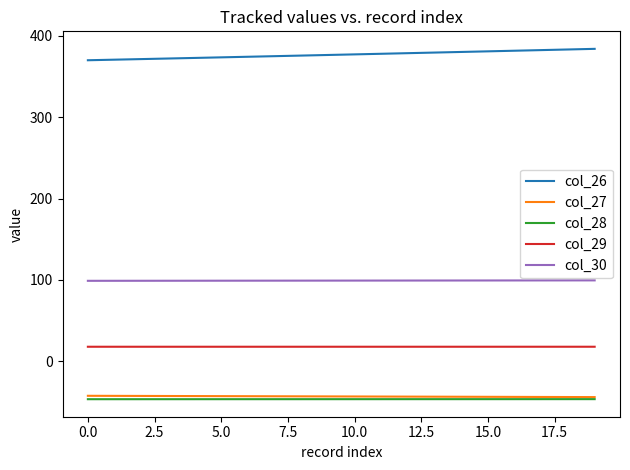

True or false: col_28 and col_29 intersect in this chart.

False